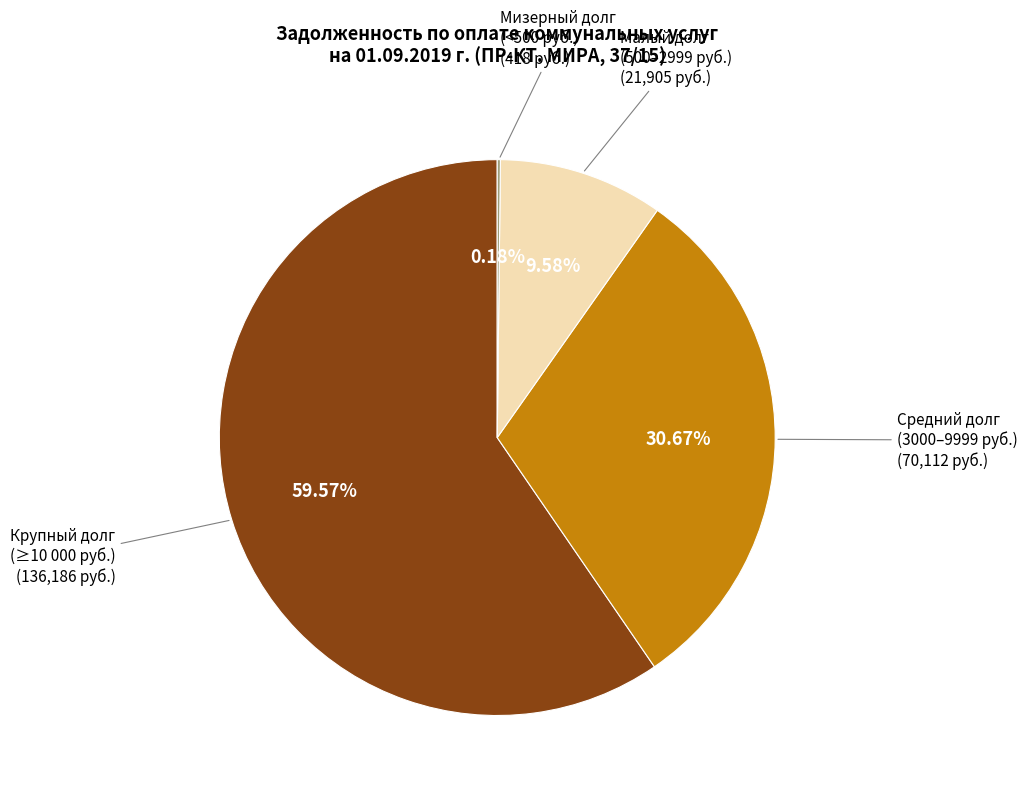

Approximately how many times larger is the value at Малый долг (500–2999 руб.) compared to Средний долг (3000–9999 руб.)?

0.3